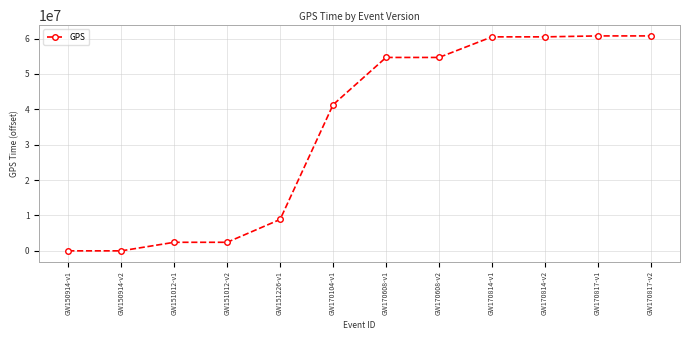

What is the difference between the second highest and minimum values?

60749420.0